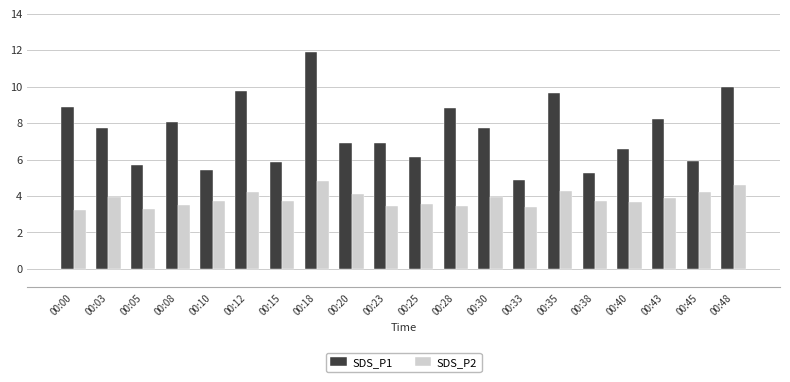

How many bars are there in each group?

2